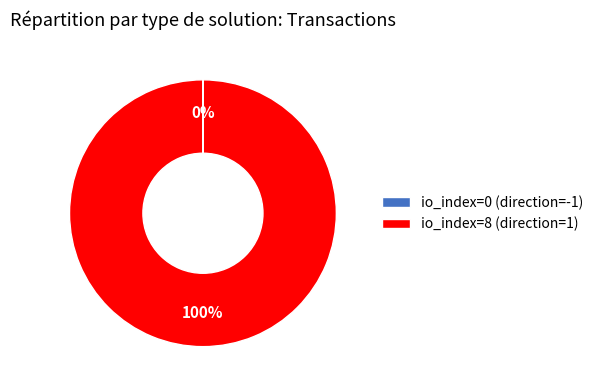

To the nearest percent, what is the difference between the largest and smallest slice percentages?

100%